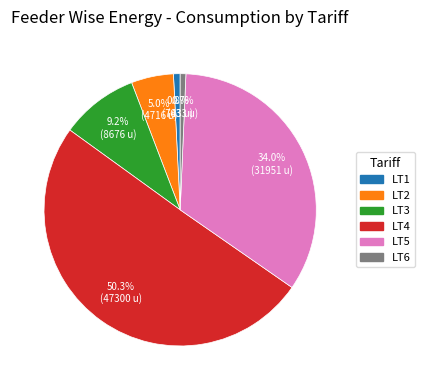

Count the number of slices in the pie.

6